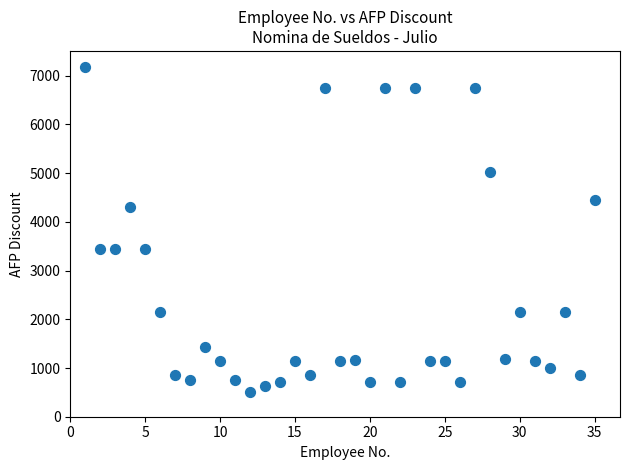

What is the range of Y values (max minus min)?

6658.4